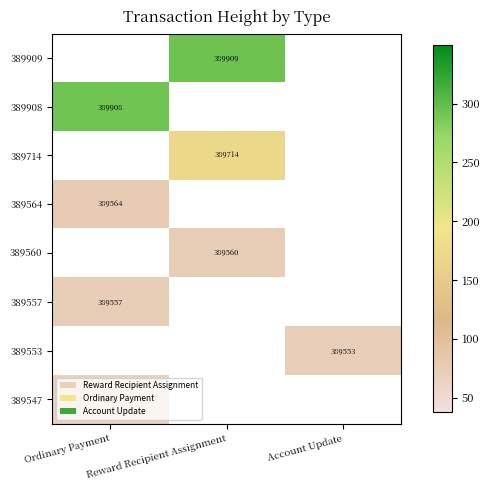

Which category has the highest value across all series?

Reward Recipient Assignment